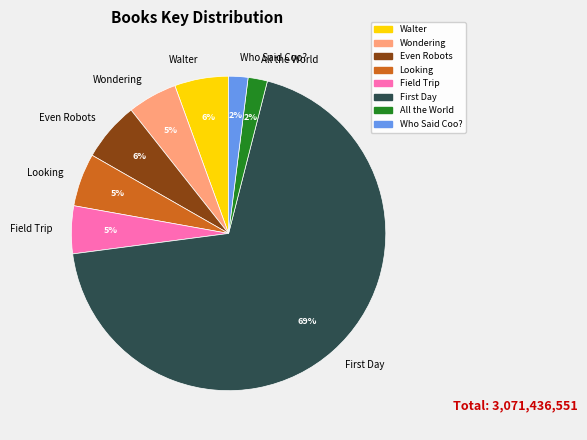

Which slice is the largest?

First Day